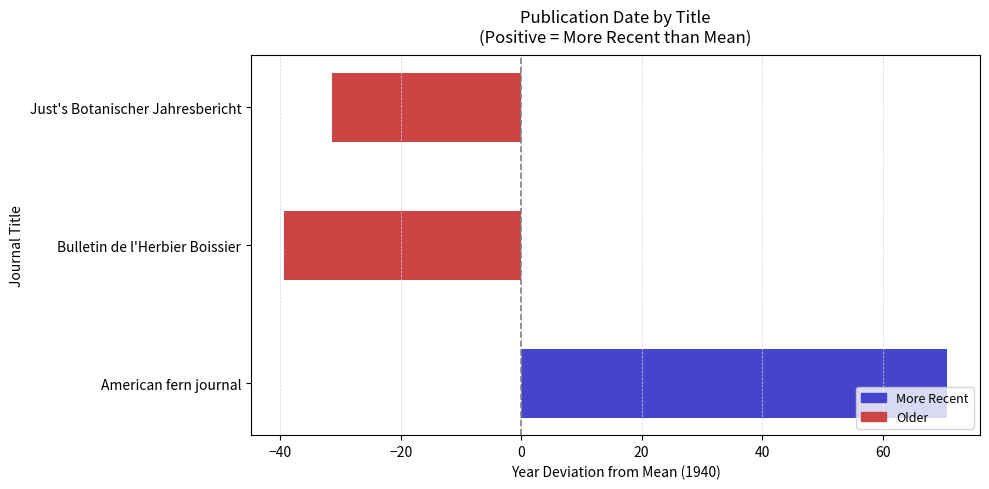

Are the bars grouped side by side (vs. stacked)?

No